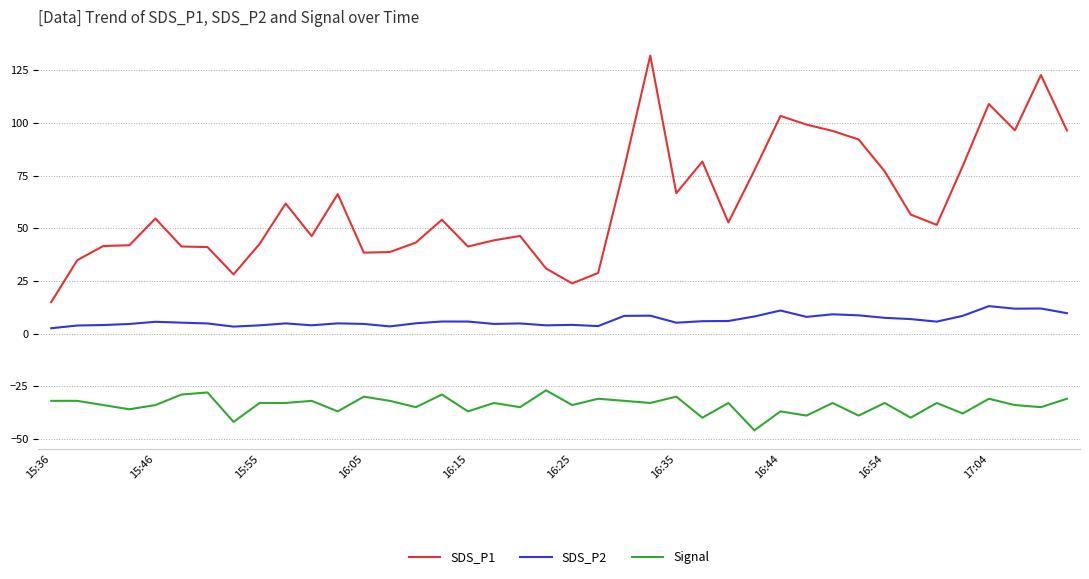

Which series has the largest range (max minus min)?

SDS_P1